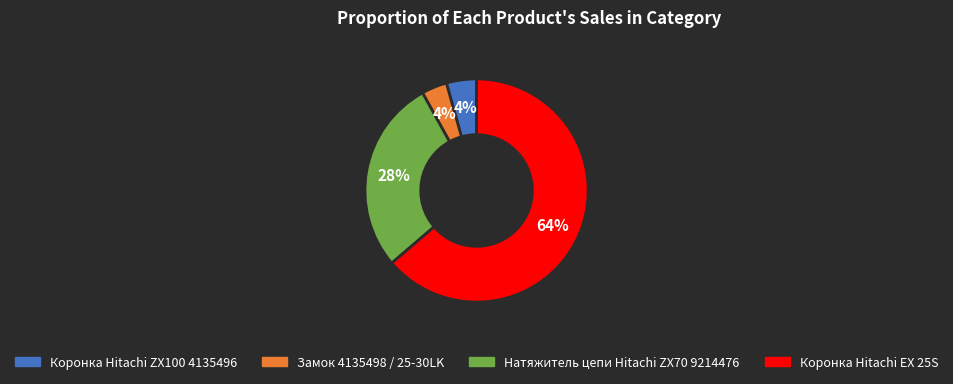

Between Коронка Hitachi EX 25S and Натяжитель цепи Hitachi ZX70 9214476, which is larger?

Коронка Hitachi EX 25S